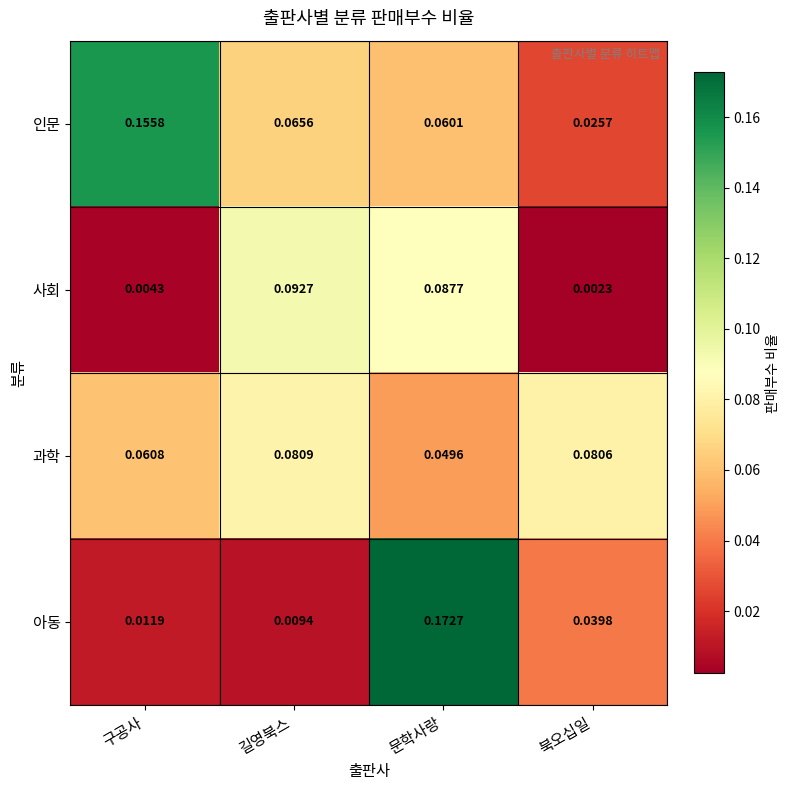

Where is 아동 nearest to the value 0?

길영북스